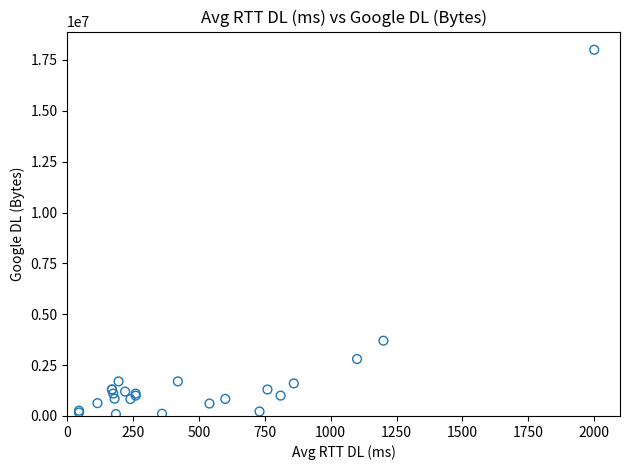

What Y value in the scatter plot is closest to 9046500?

3700000